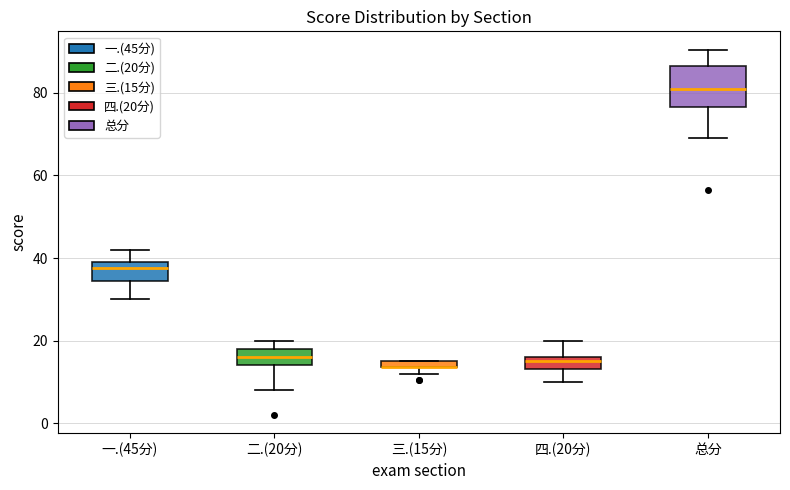

Comparing the boxes themselves (not the whiskers), which one is the tallest?

总分